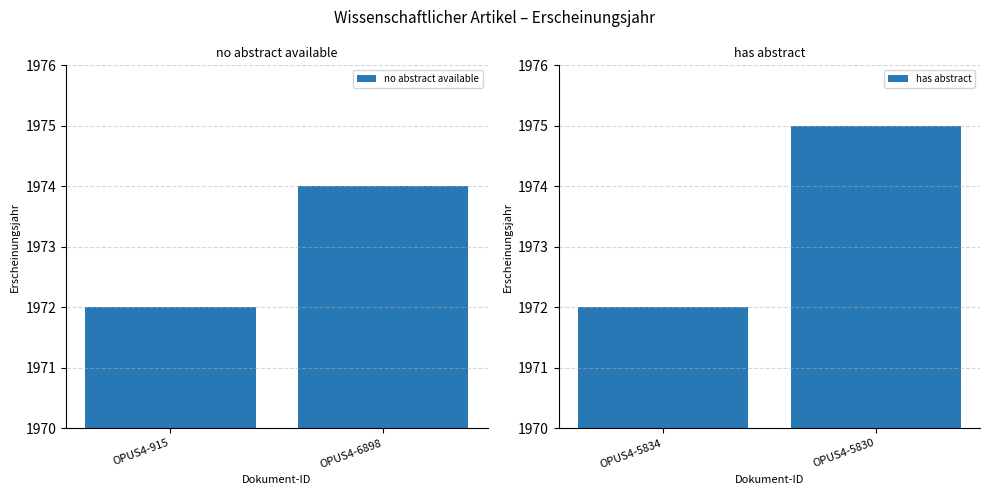

Rank the series by their average value, from lowest to highest.

no abstract available, has abstract